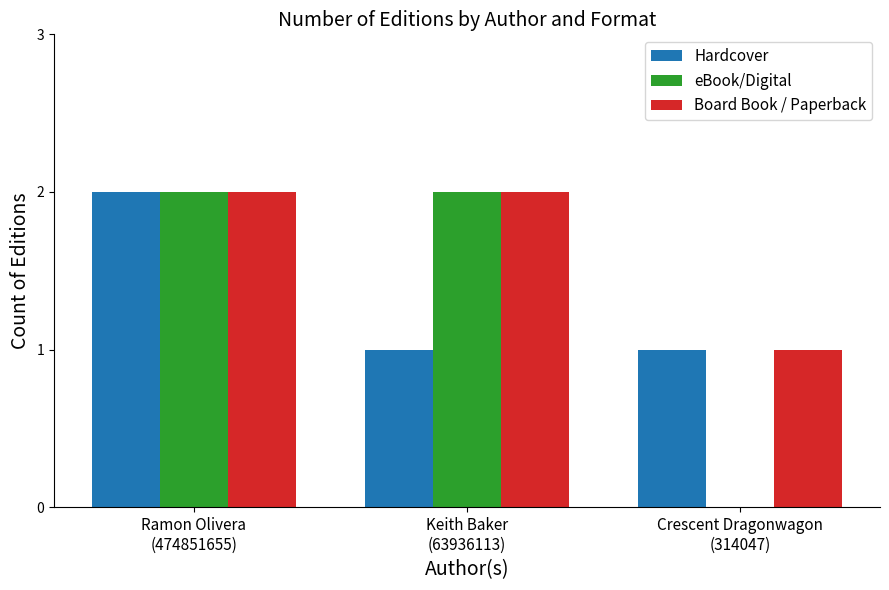

Is it true that Board Book / Paperback equals 2 at Ramon Olivera
(474851655)?

True